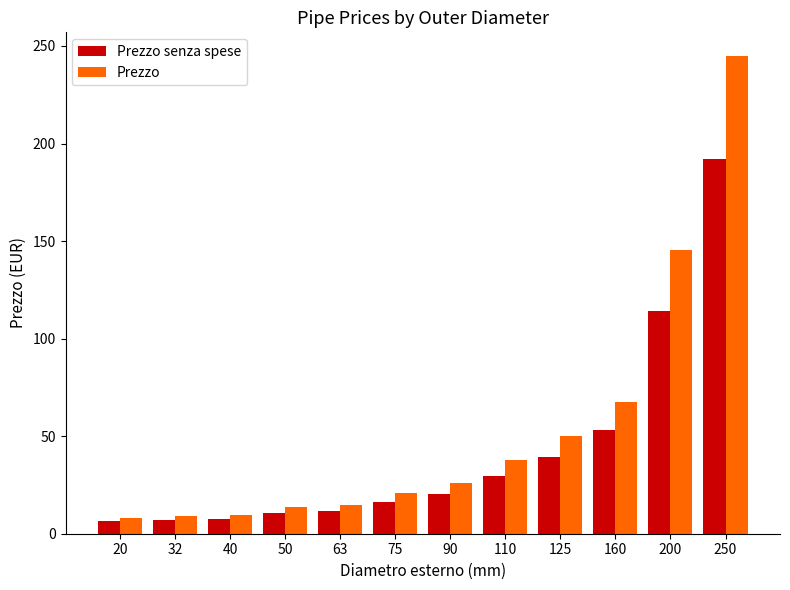

How many bars are there in each group?

2